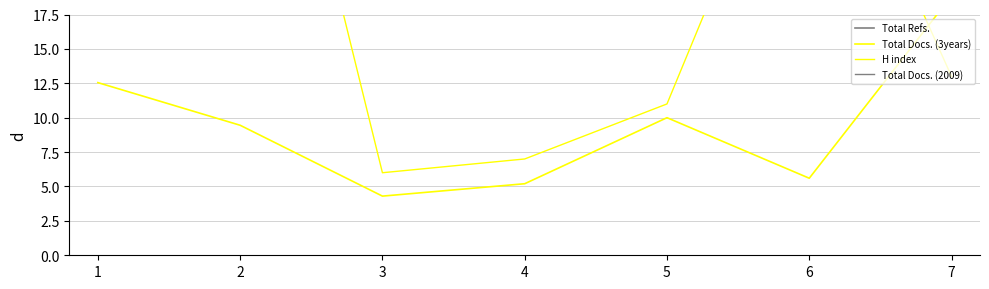

In Total Refs., how many points are higher than both neighbors (excluding endpoints)?

1